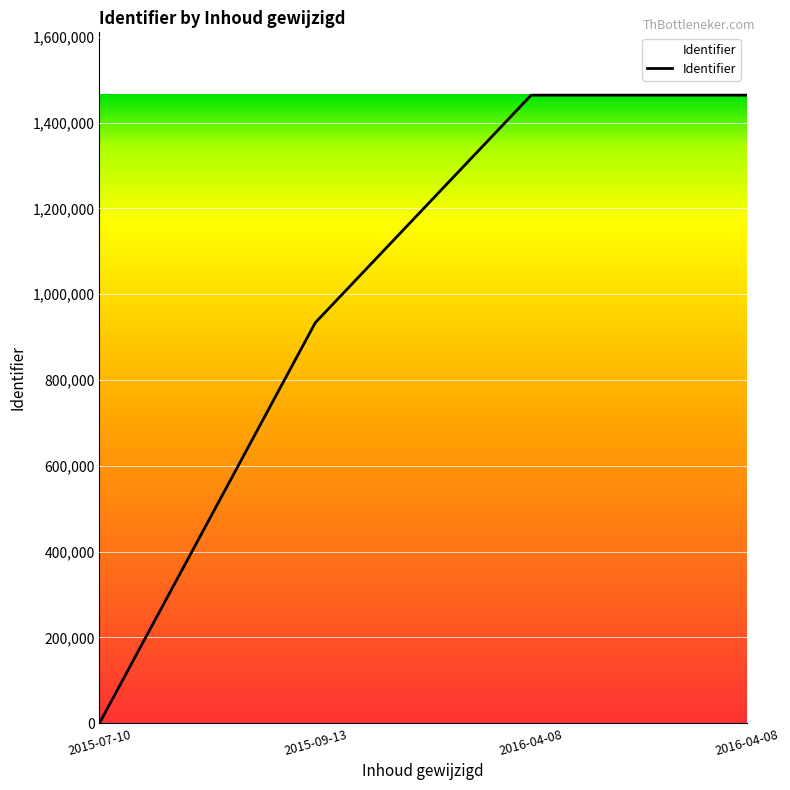

How many lines are shown in the chart?

1